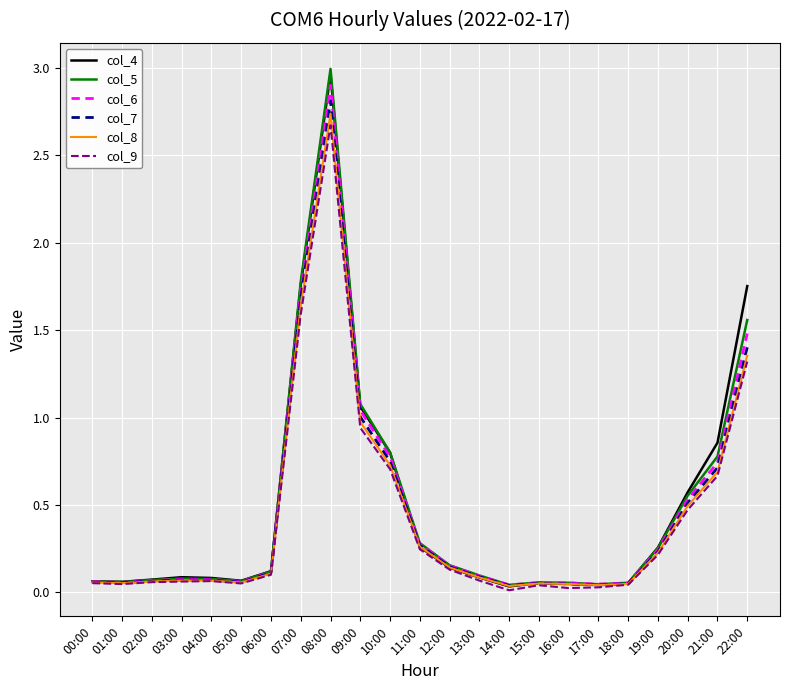

The value of col_7 at 07:00 is 2.6. True or false?

False